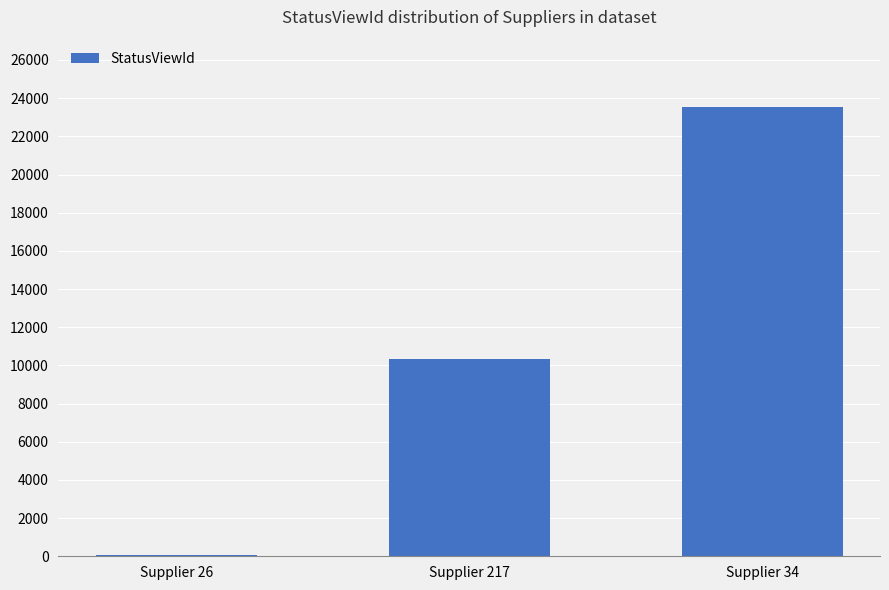

Reading left to right, what are all the values shown in this chart?

47	10336	23535